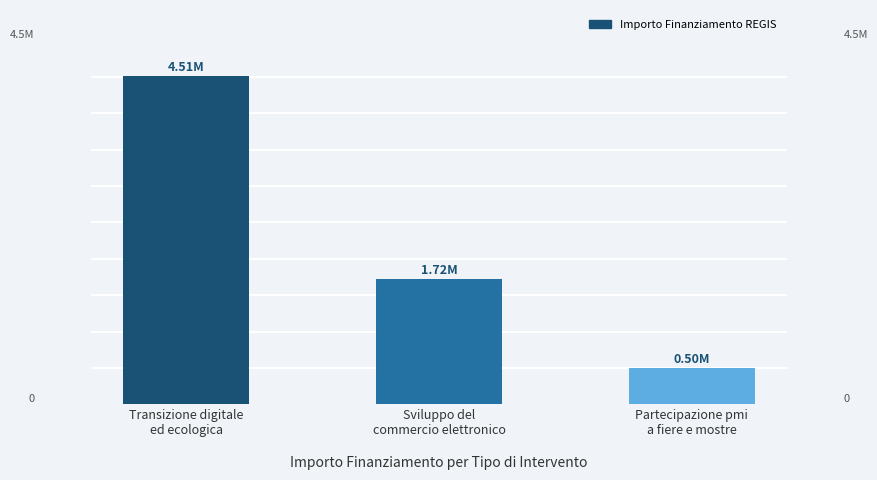

At which label does the data first exceed 1720000?

Transizione digitale
ed ecologica